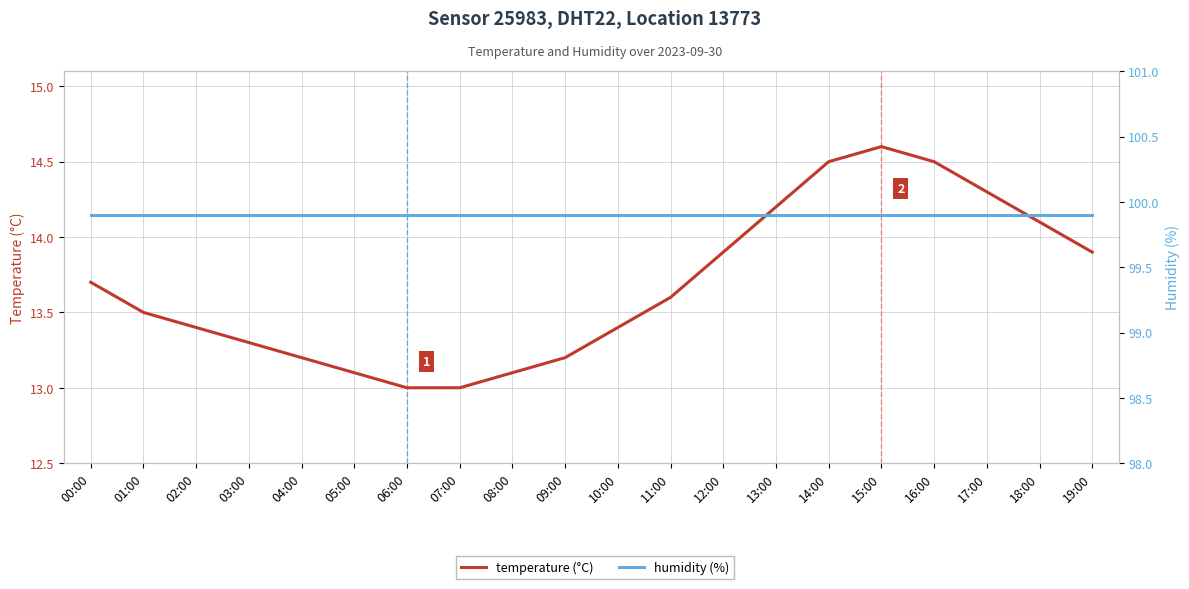

Which series has the largest range (max minus min)?

temperature (°C)